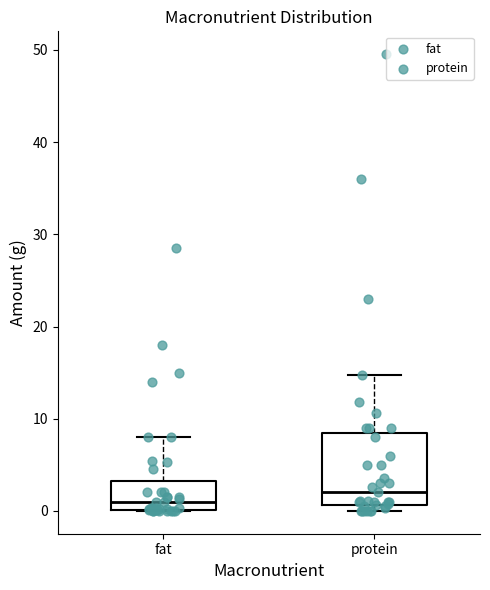

Which box is the tallest, from its lower edge to its upper edge?

protein